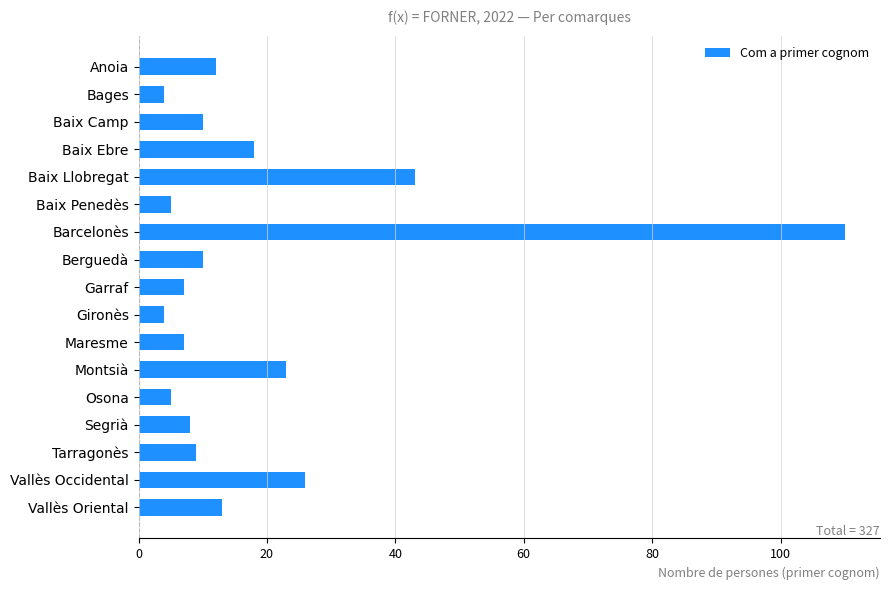

What is the smallest value displayed?

4